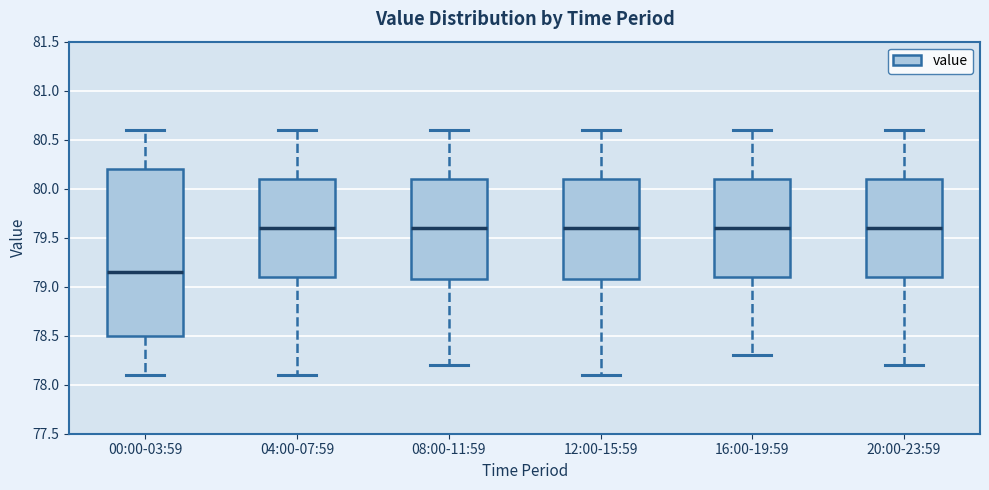

Reading left to right, read every box against the y-axis: the position of its median line, the range the box covers, and the ends of its whiskers. The values are not printed on the chart, so give them approximately, as read against the axis.

00:00-03:59: median 79.15, box 78.50 to 80.20, whiskers 78.10 to 80.60
04:00-07:59: median 79.60, box 79.10 to 80.10, whiskers 78.10 to 80.60
08:00-11:59: median 79.60, box 79.10 to 80.10, whiskers 78.20 to 80.60
12:00-15:59: median 79.60, box 79.10 to 80.10, whiskers 78.10 to 80.60
16:00-19:59: median 79.60, box 79.10 to 80.10, whiskers 78.30 to 80.60
20:00-23:59: median 79.60, box 79.10 to 80.10, whiskers 78.20 to 80.60